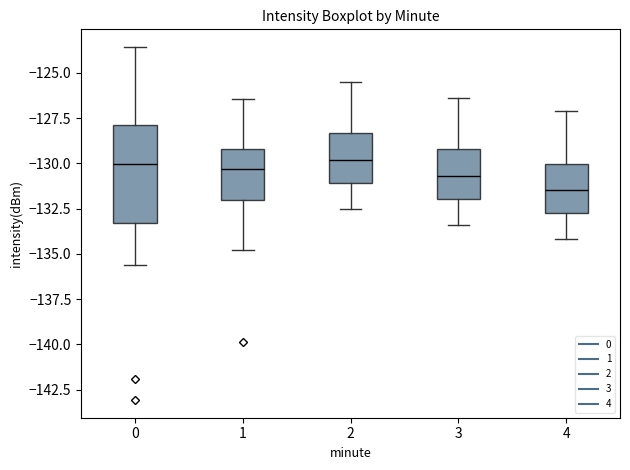

Comparing the boxes themselves (not the whiskers), which one is the tallest?

0